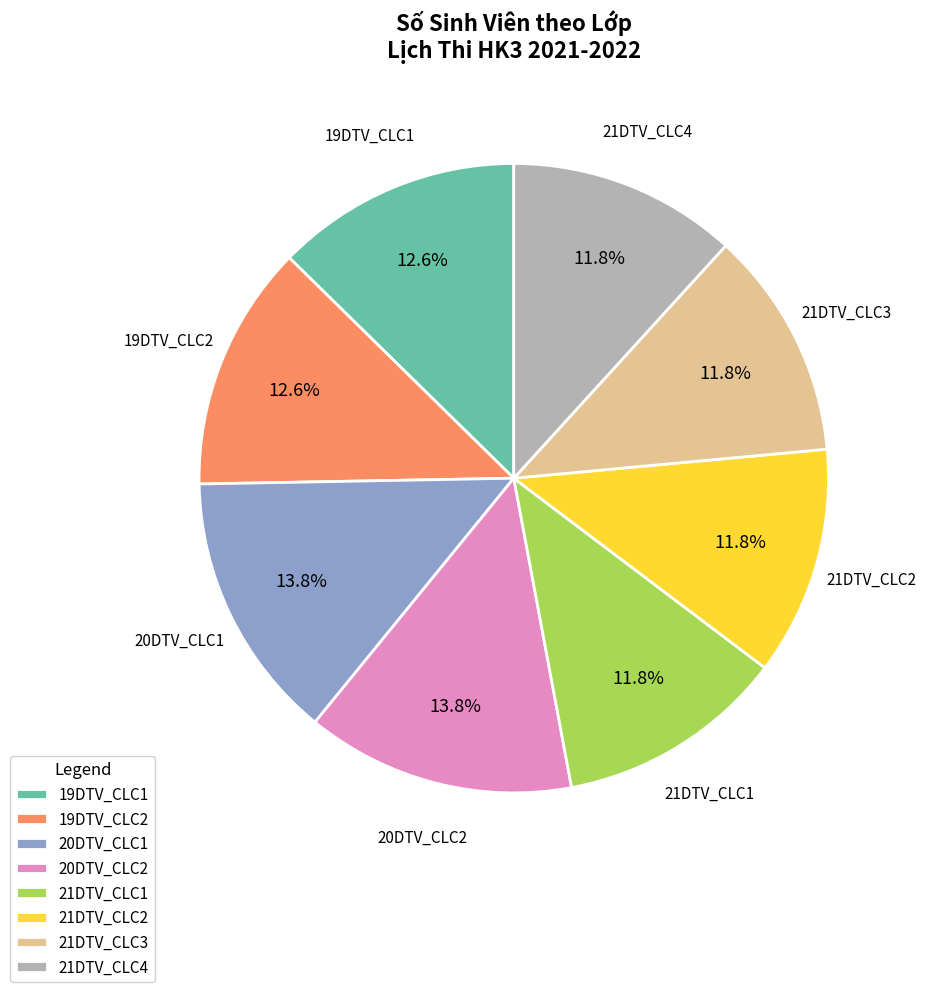

Does 21DTV_CLC2 represent more than half of the total?

No